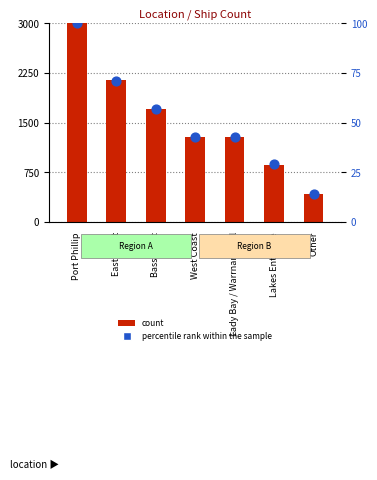

Which series has the largest Y range (max minus min)?

count